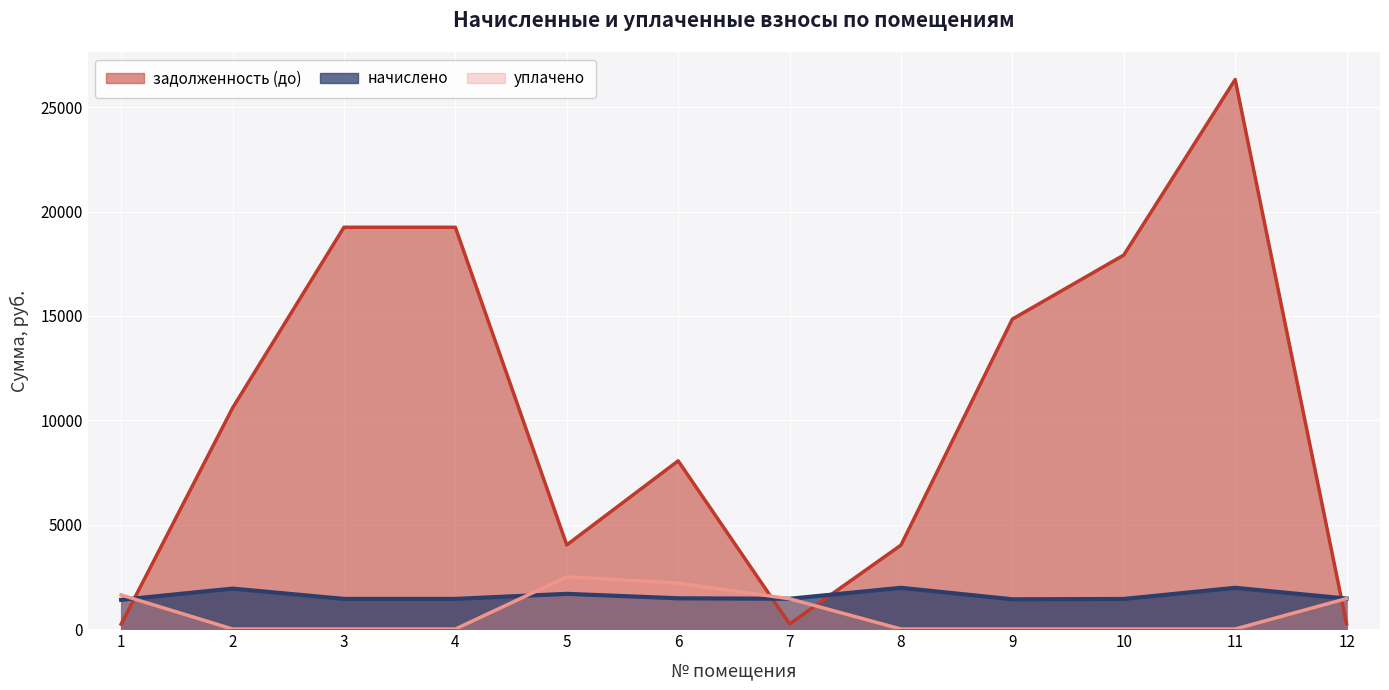

At how many categories does at least one series exceed 13231?

5